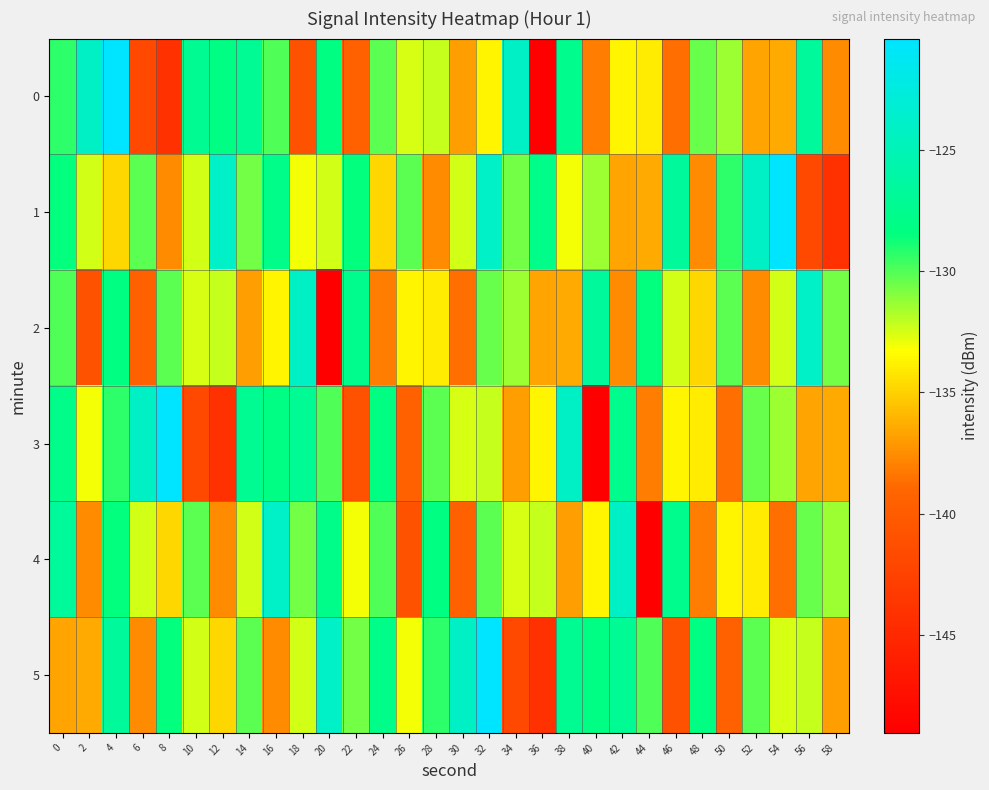

Which category has the highest value across all series?

4